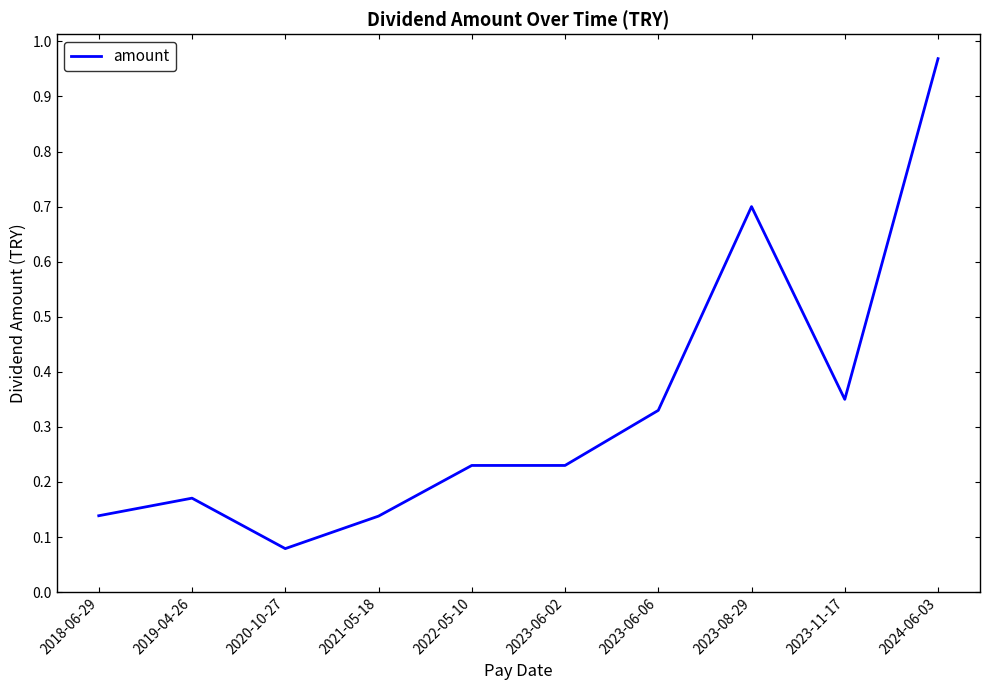

At which category does the data reach its first local valley?

2020-10-27